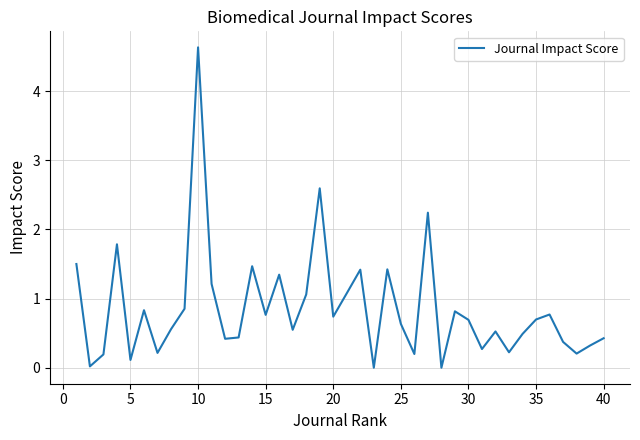

What is the difference between the maximum and minimum values?

4.6